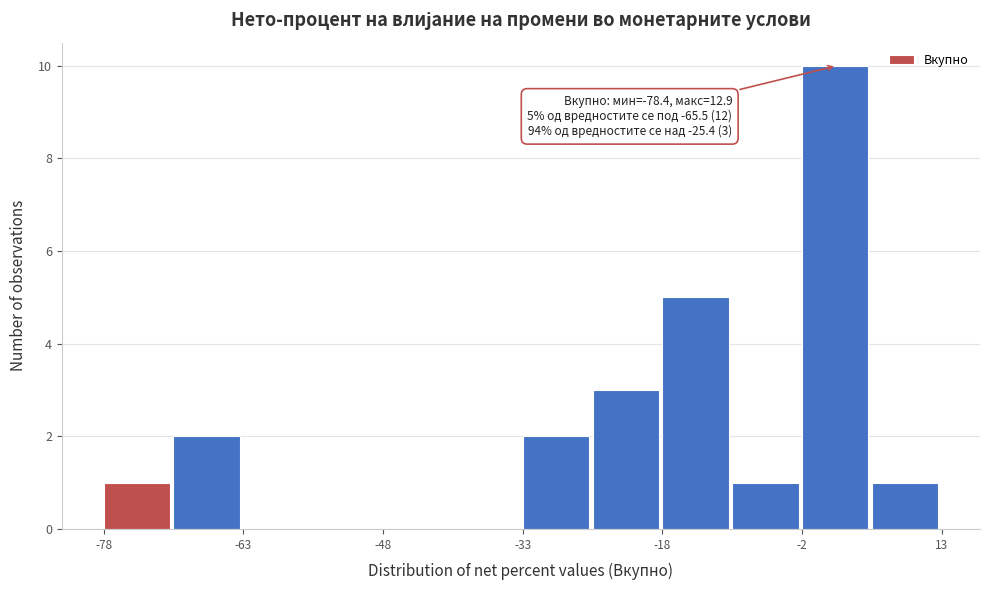

Around what value on the x-axis is the tallest bar? Give the approximate position of its centre, as read against the axis.

2